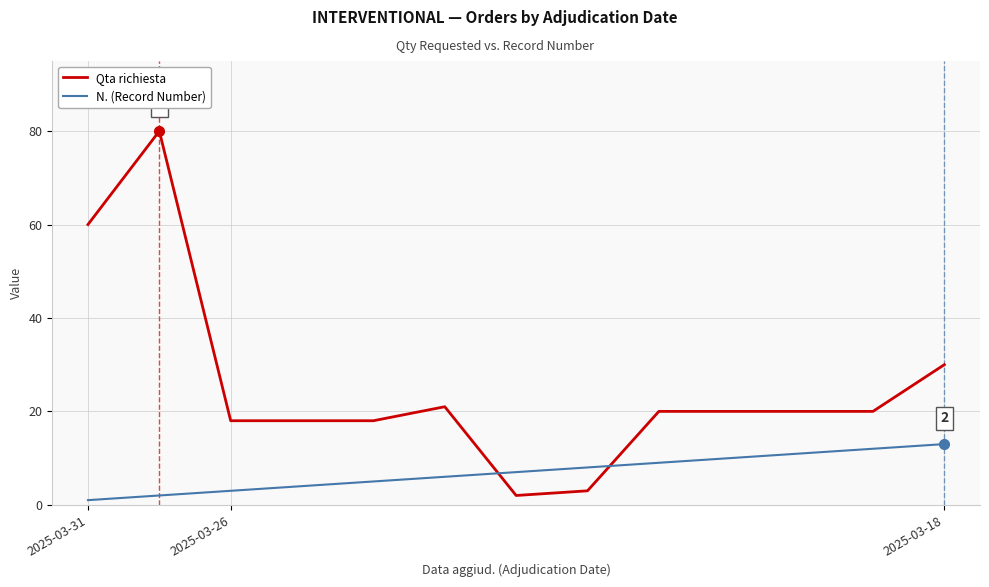

After their last crossing, which series has the higher values: Qta richiesta or N. (Record Number)?

Qta richiesta